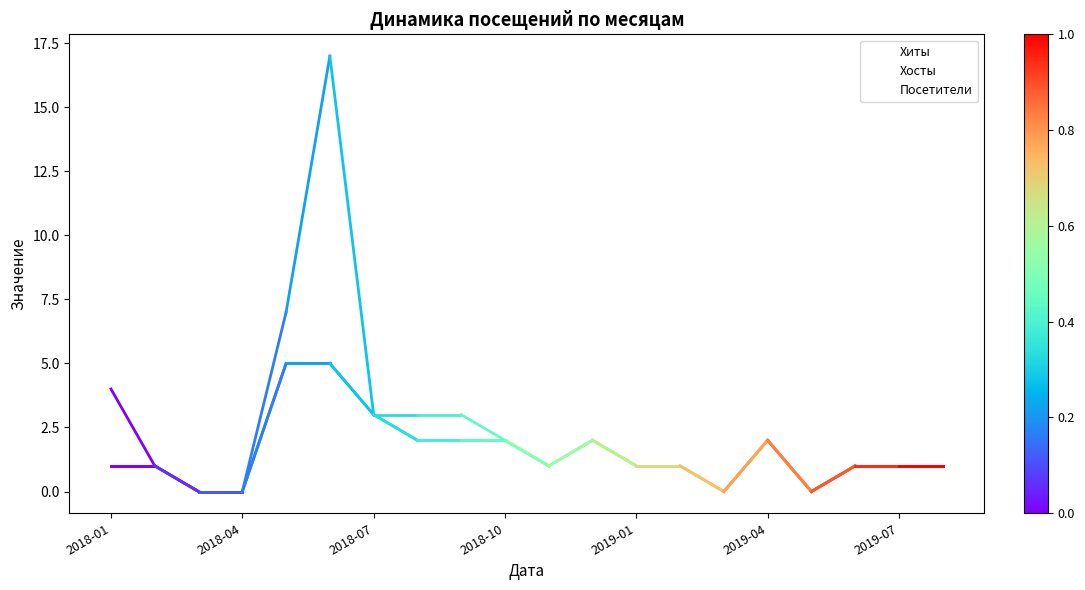

What is the average value of the Хосты series?

2